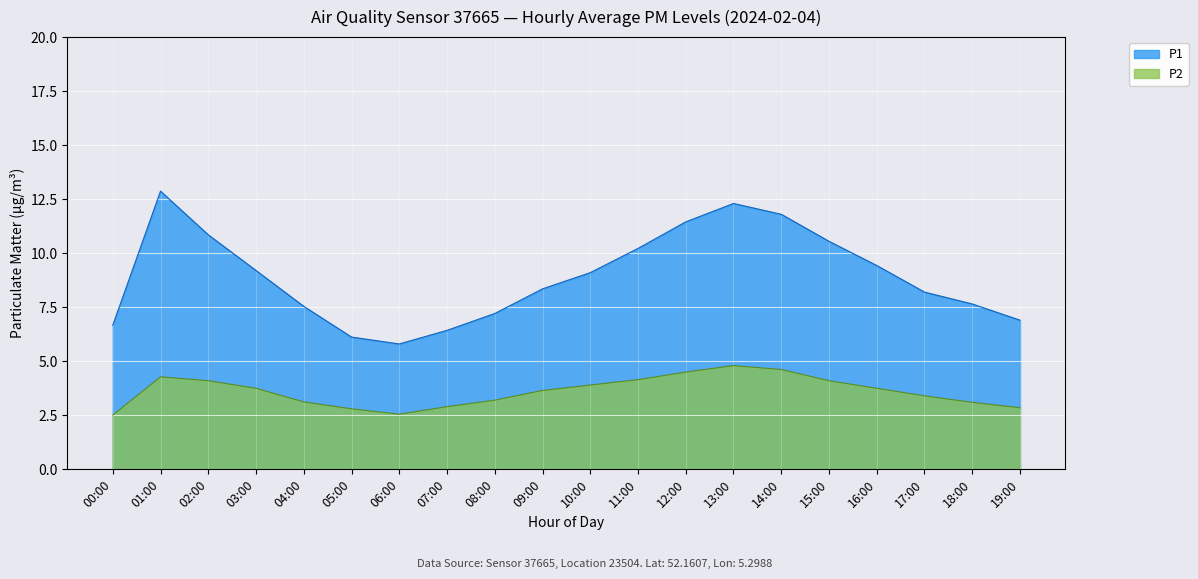

Is it true that the value at 15:00 is 4.1?

True